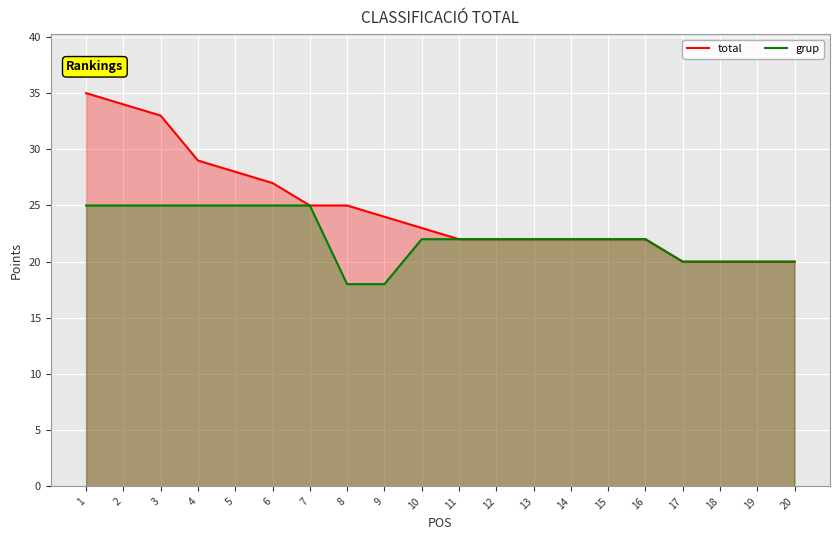

Is it true that total equals 20 at 17?

True